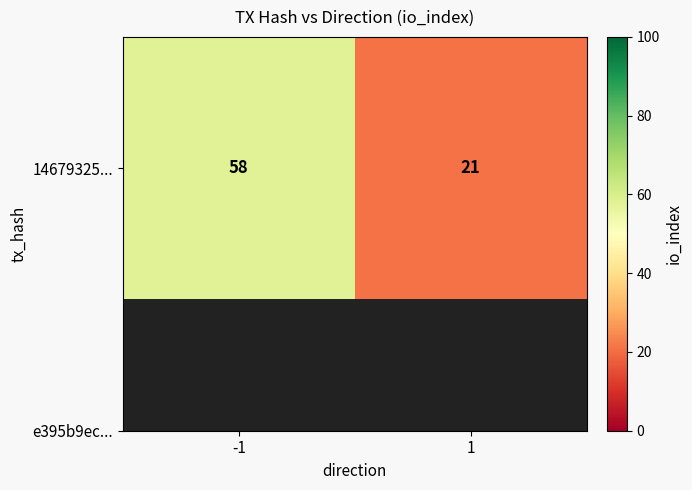

Rank the categories by value from lowest to highest.

1, -1